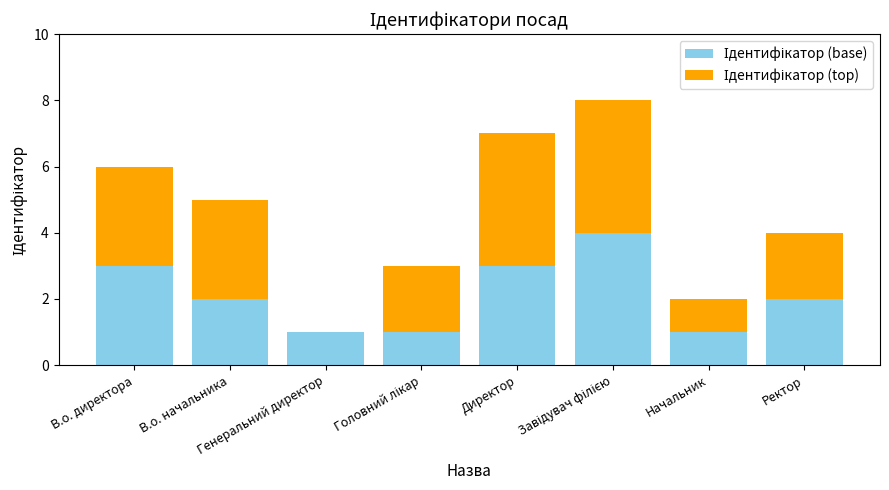

How many categories are shown in the chart?

8